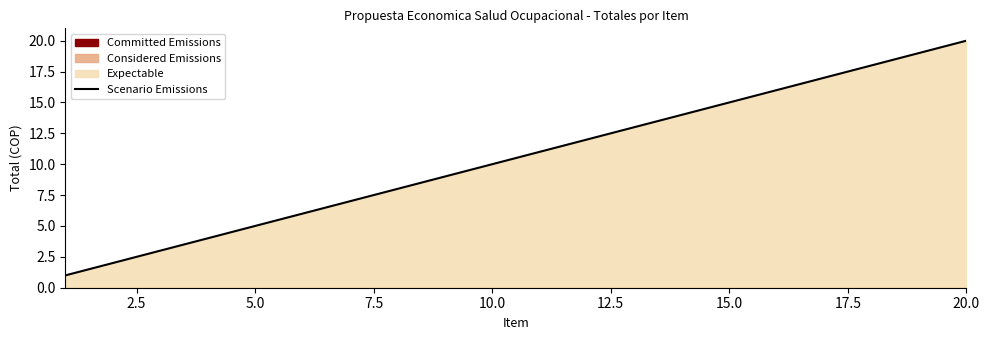

The Scenario Emissions series shows 17 at 10.0. True or false?

False